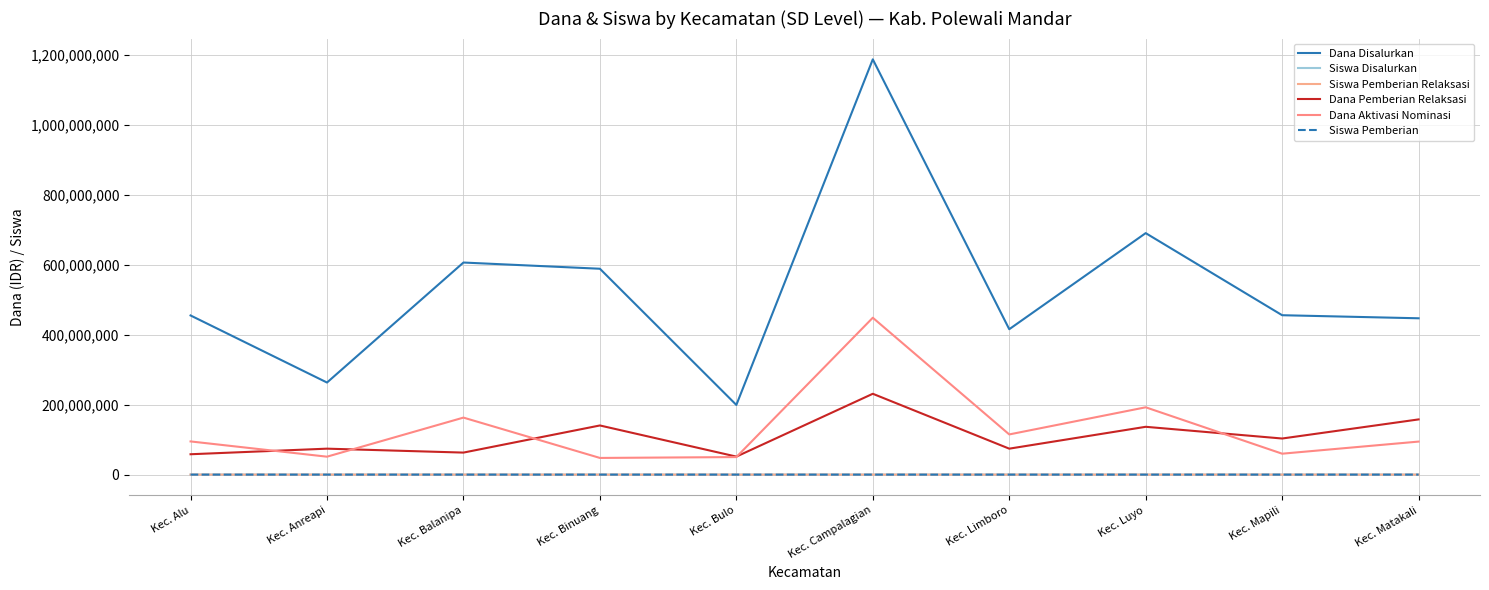

Which has a higher value, Kec. Binuang or Kec. Bulo?

Kec. Binuang